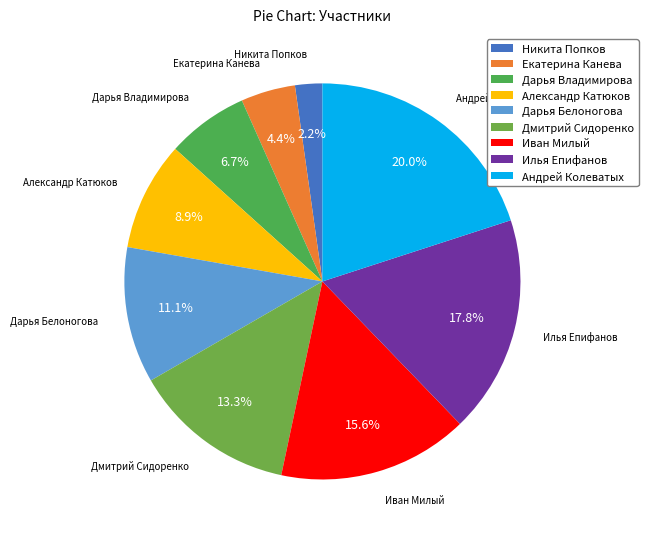

To the nearest percent, what is the difference between the largest and smallest slice percentages?

18%